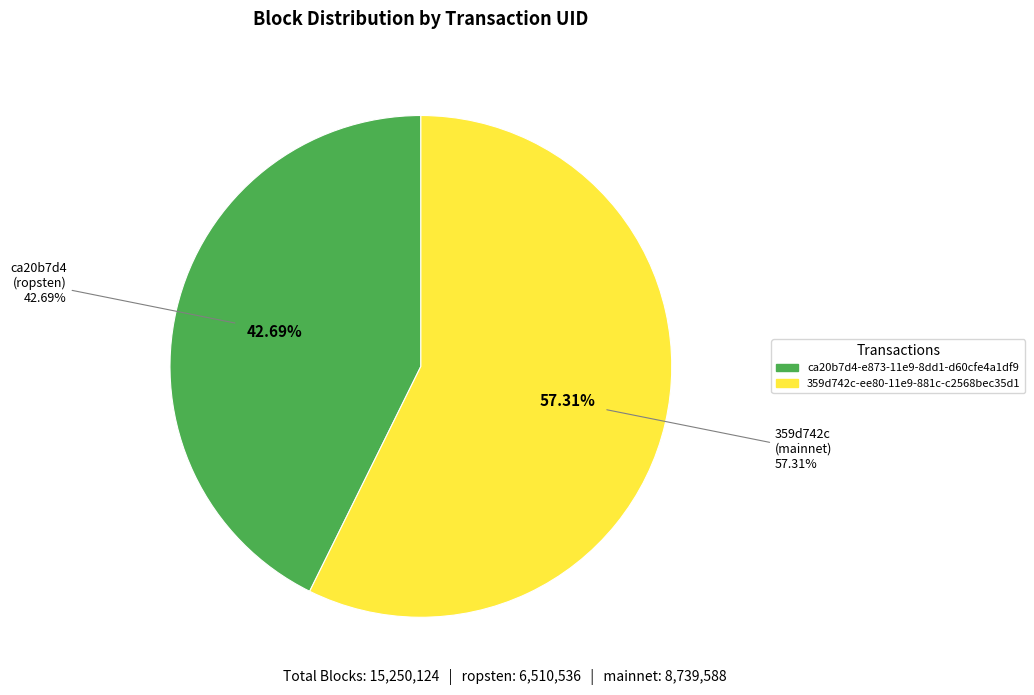

Which category has the biggest portion of the pie?

359d742c-ee80-11e9-881c-c2568bec35d1